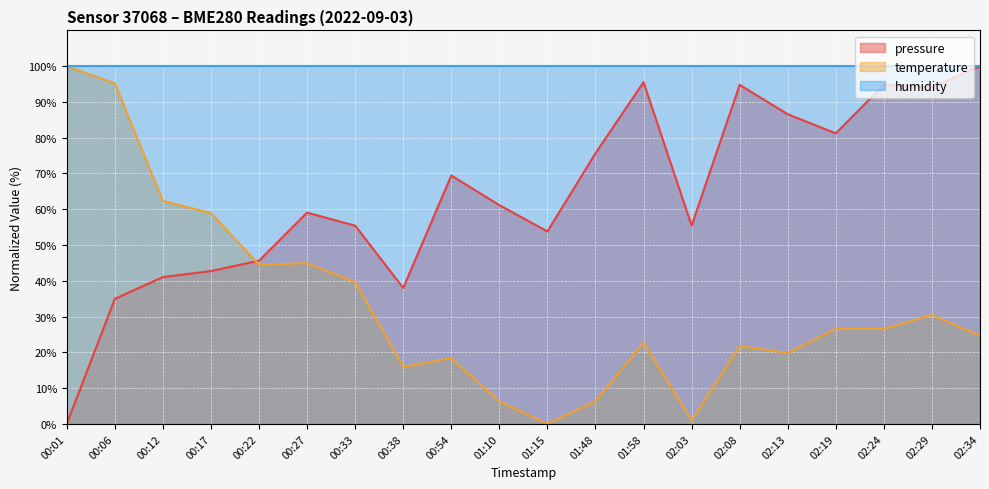

At which label does temperature reach its minimum?

01:15